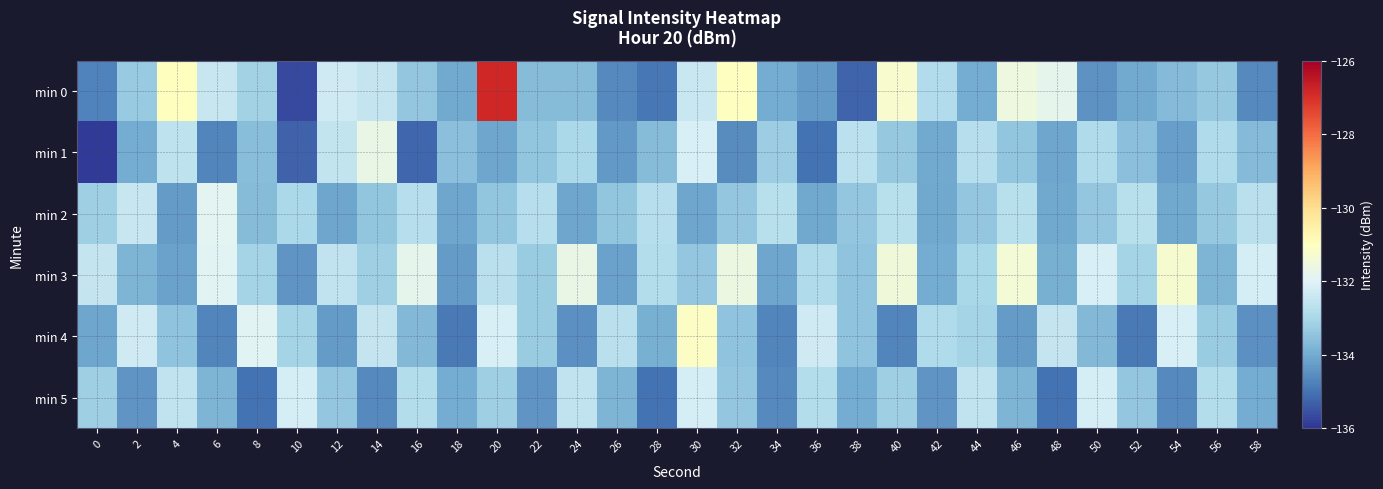

Which series has the largest range (max minus min)?

min 0